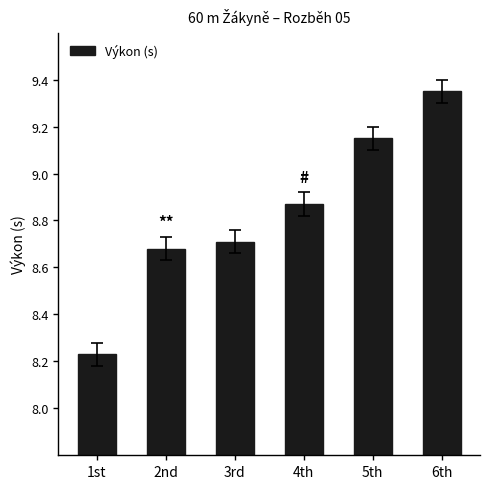

Which category has the highest value across all series?

6th